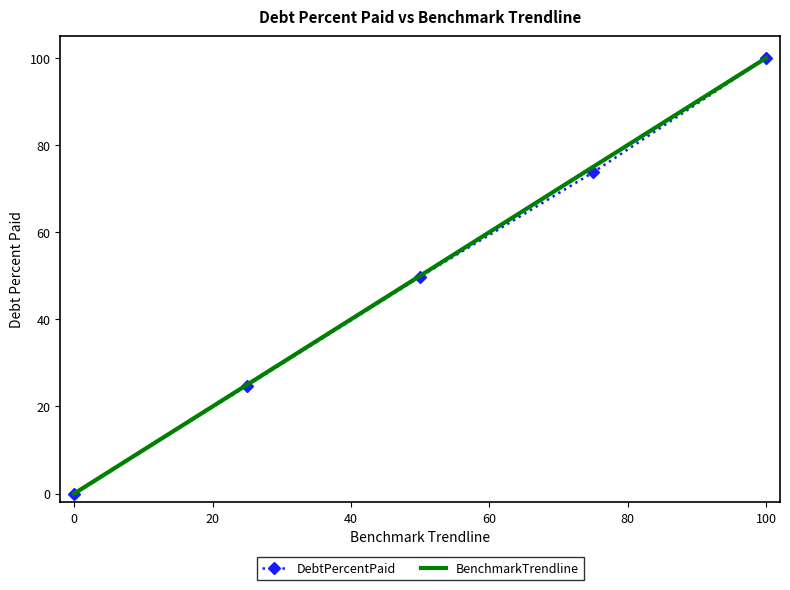

What is the maximum value for BenchmarkTrendline?

100.0